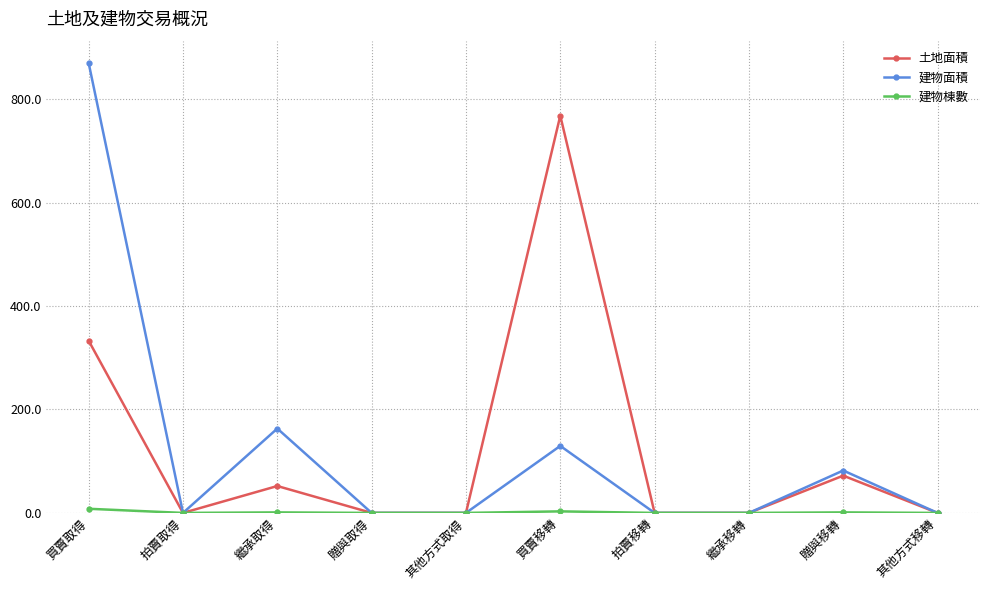

Which category has the highest value across all series?

買賣取得